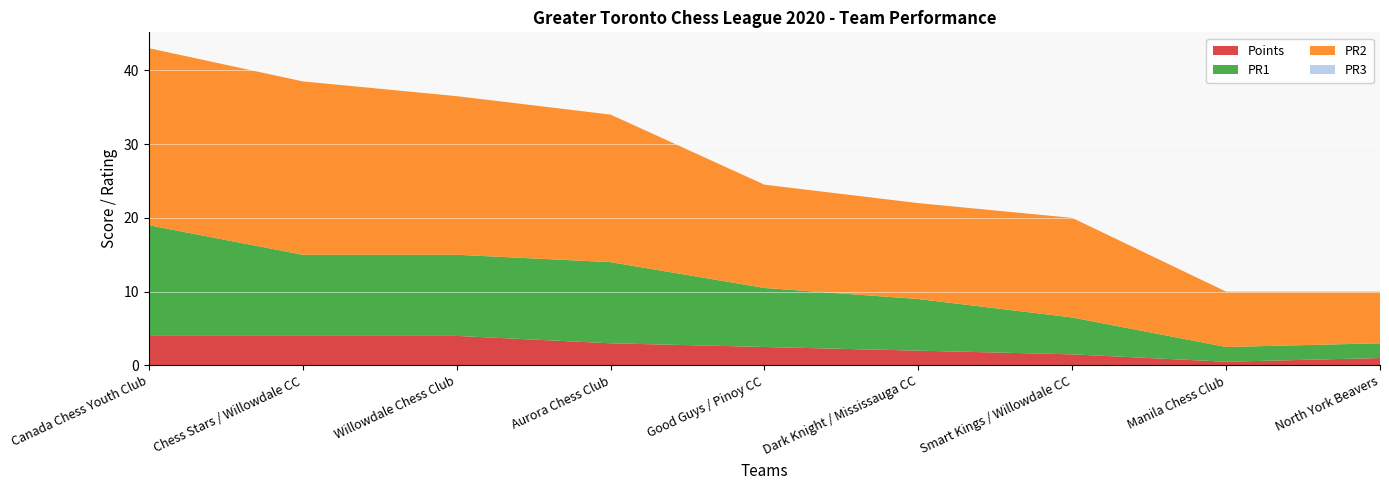

Reading right to left, extract all data points from this chart.

PR2: 7.0	7.5	13.5	13.0	14.0	20.0	21.5	23.5	24.0
PR1: 2.0	2.0	5.0	7.0	8.0	11.0	11.0	11.0	15.0
Points: 1.0	0.5	1.5	2.0	2.5	3.0	4.0	4.0	4.0
PR3: 0.0	0.0	0.0	0.0	0.0	0.0	0.0	0.0	0.0